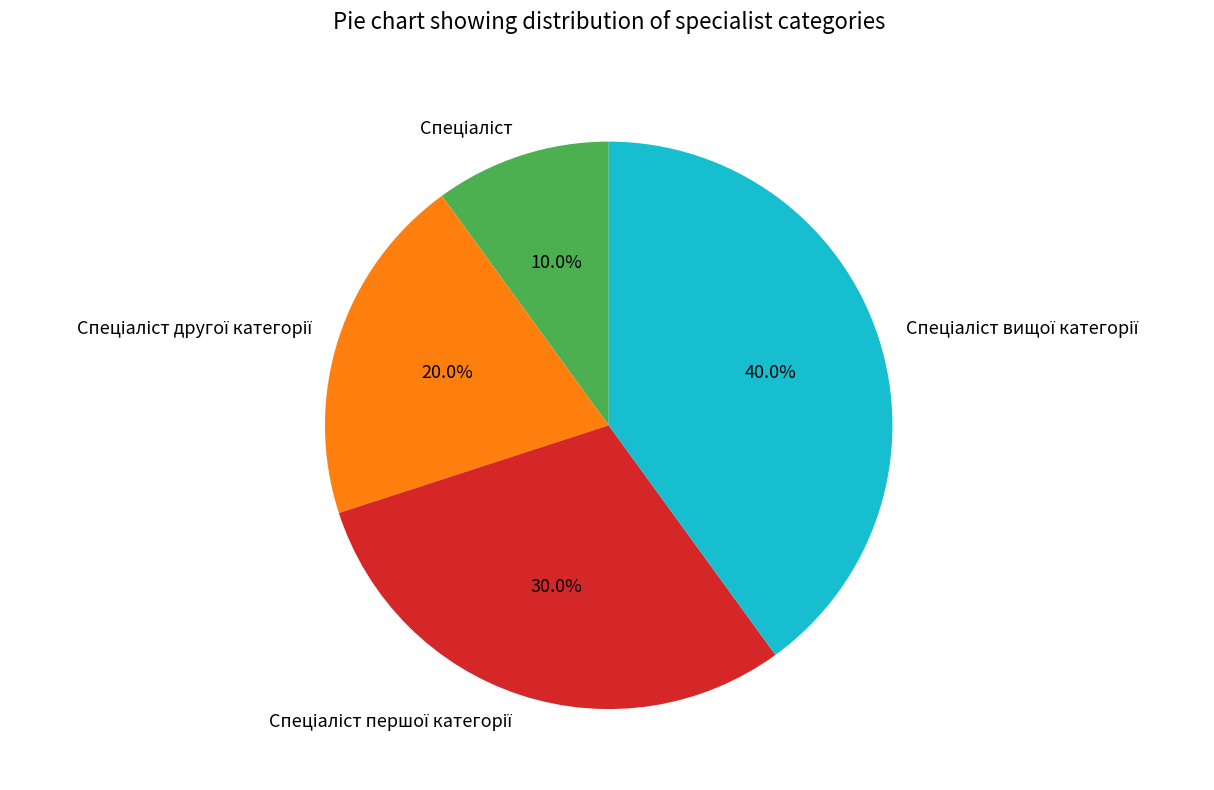

Is there a majority slice in this chart?

No